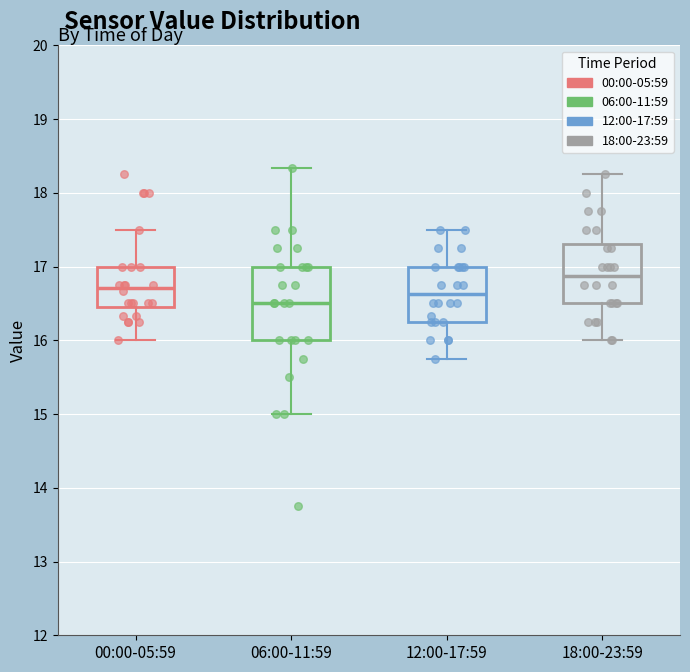

Where does the median line of the box for 12:00-17:59 sit on the y-axis? The values are not printed on the chart, so give them approximately, as read against the axis.

16.6